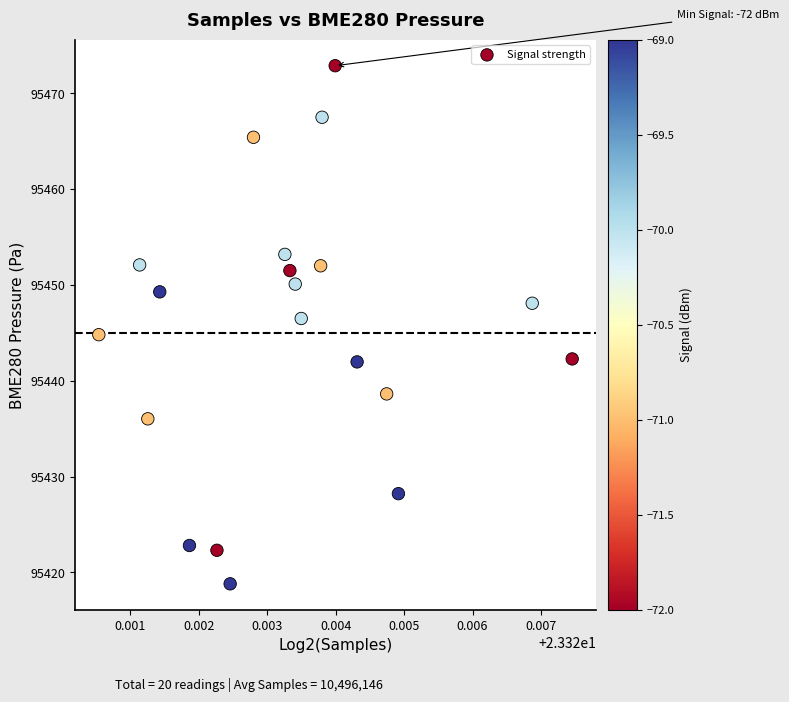

What is the range of Y values (max minus min)?

54.1